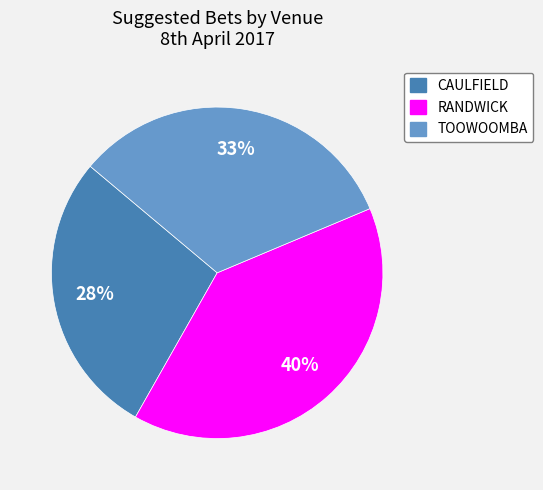

Which slice is the smallest?

CAULFIELD